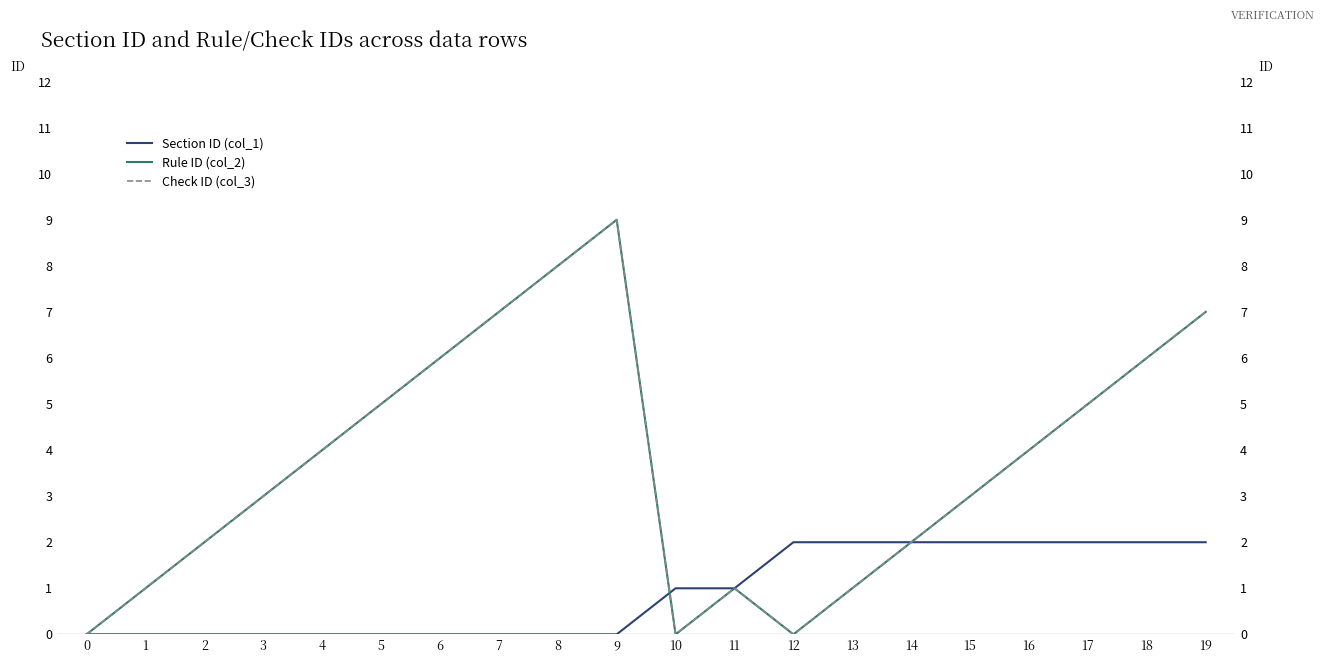

True or false: Check ID (col_3) and Rule ID (col_2) intersect in this chart.

False